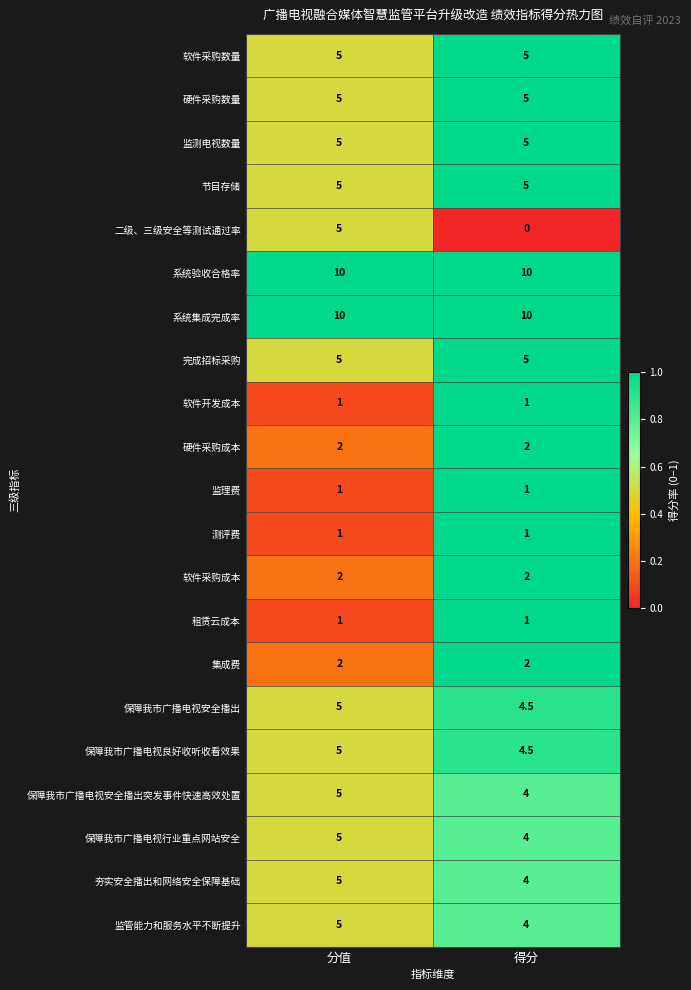

What is the sum of all 监测电视数量 values?

10.0